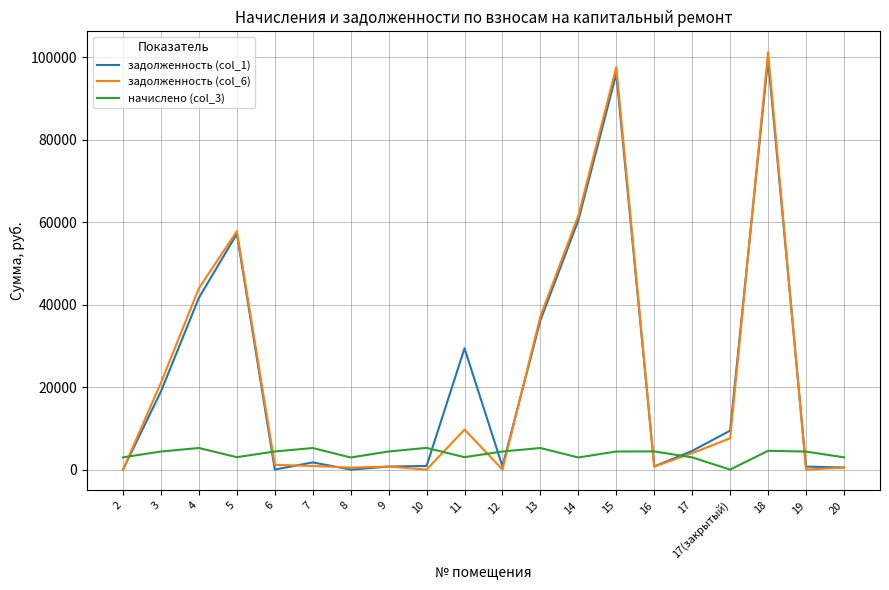

How many lines are shown in the chart?

3